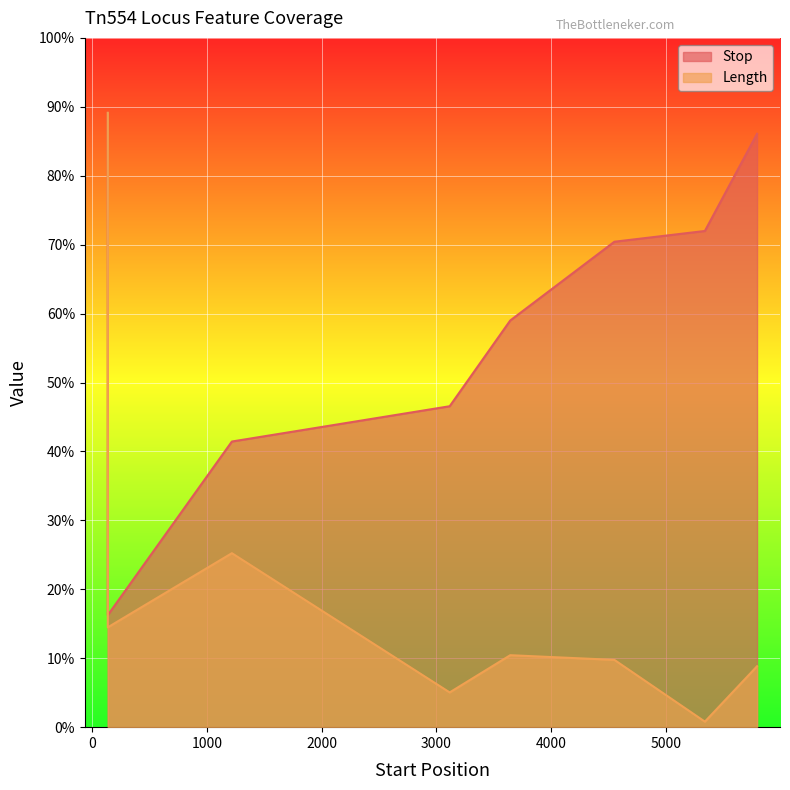

How many data points in Length are less than 783?

4